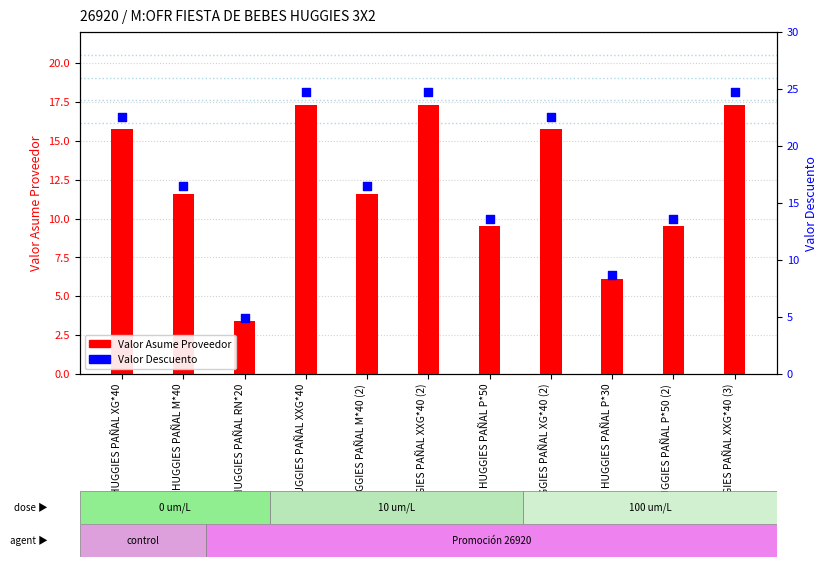

Which series has the widest spread of Y values?

Valor Descuento